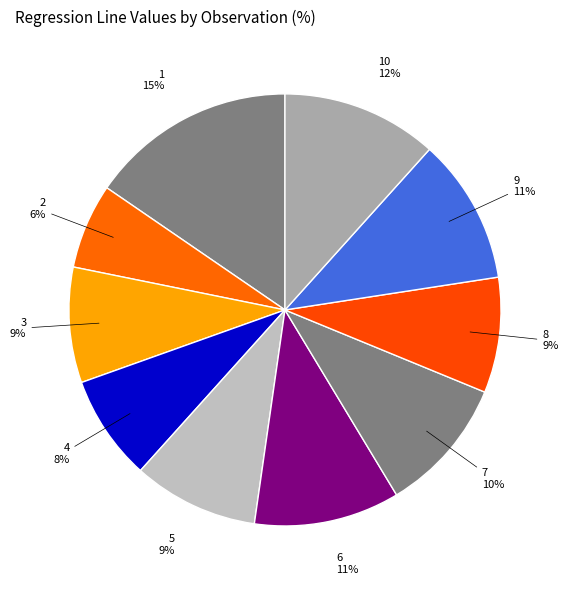

True or false: 3 accounts for 1% of the total.

False